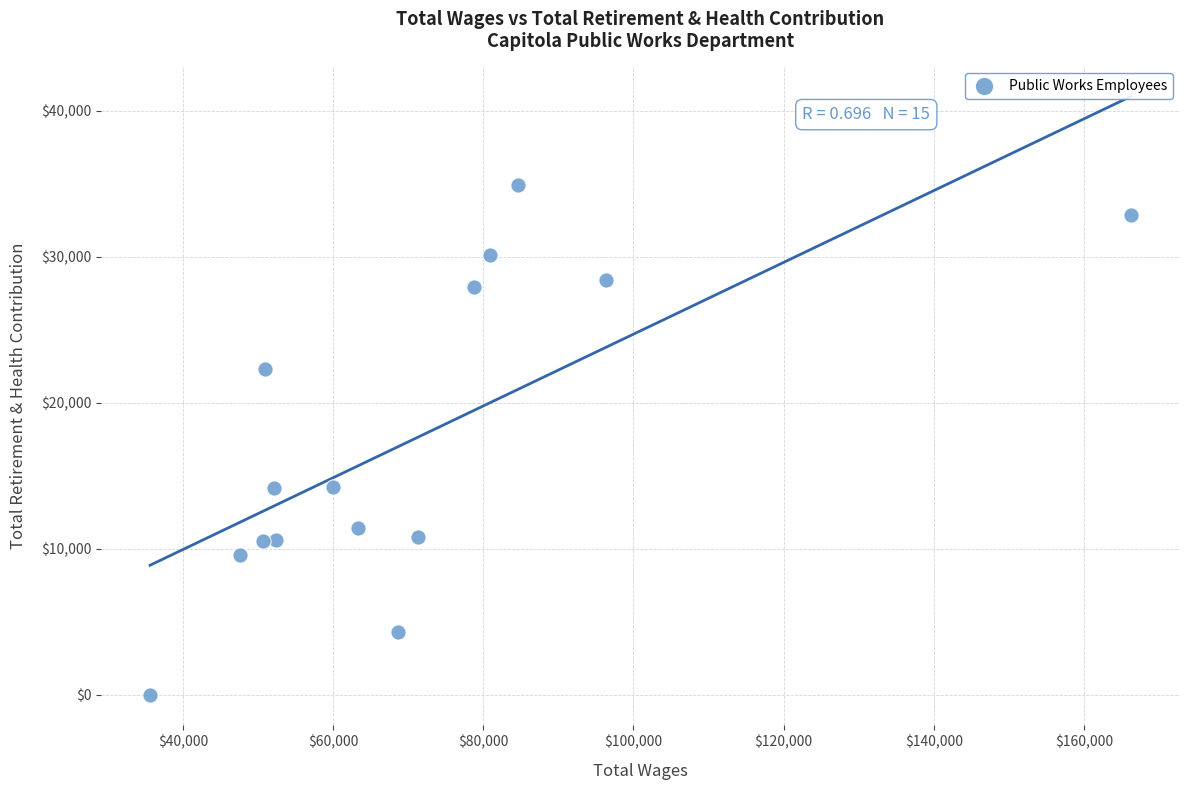

What is the range of X values (max minus min)?

130634